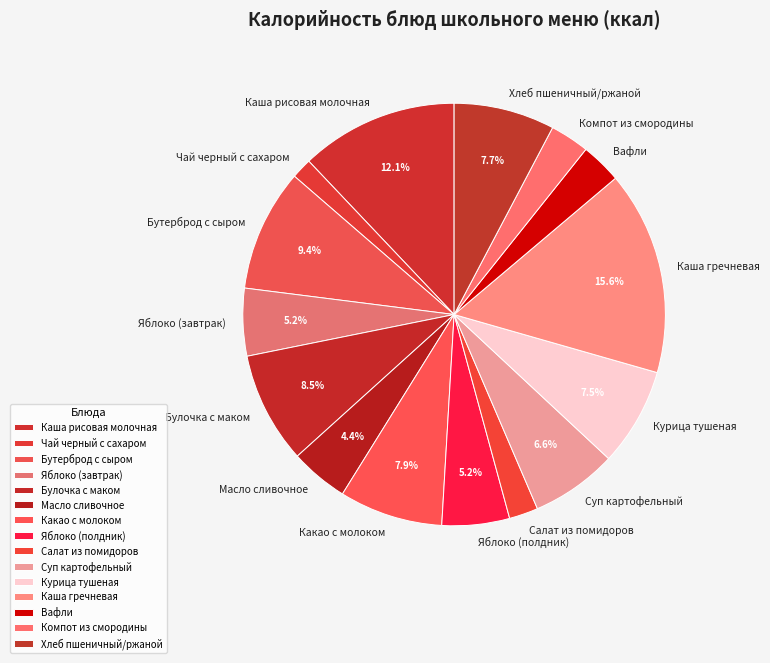

Is Вафли the majority of the pie?

No